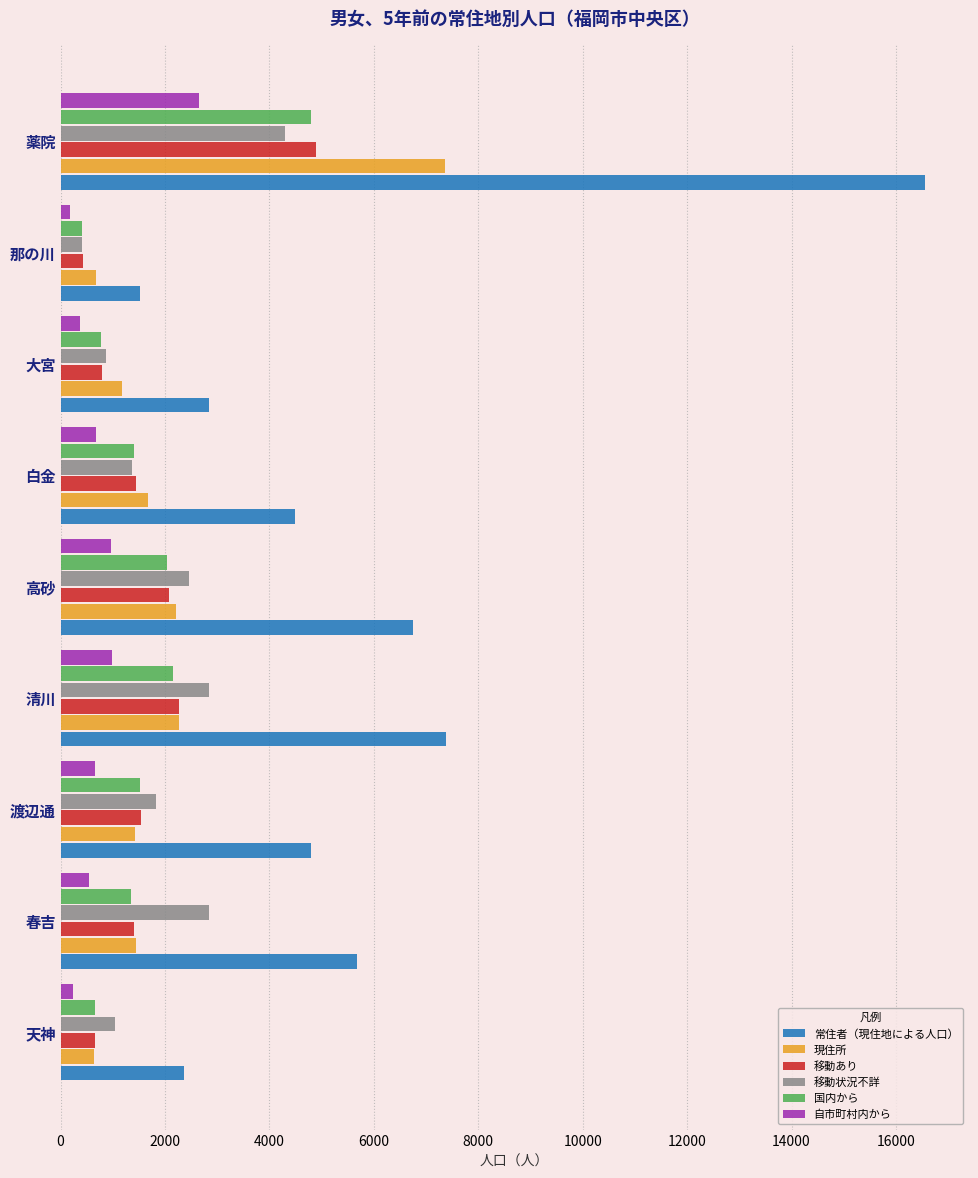

Which series has the largest range (max minus min)?

常住者（現住地による人口）